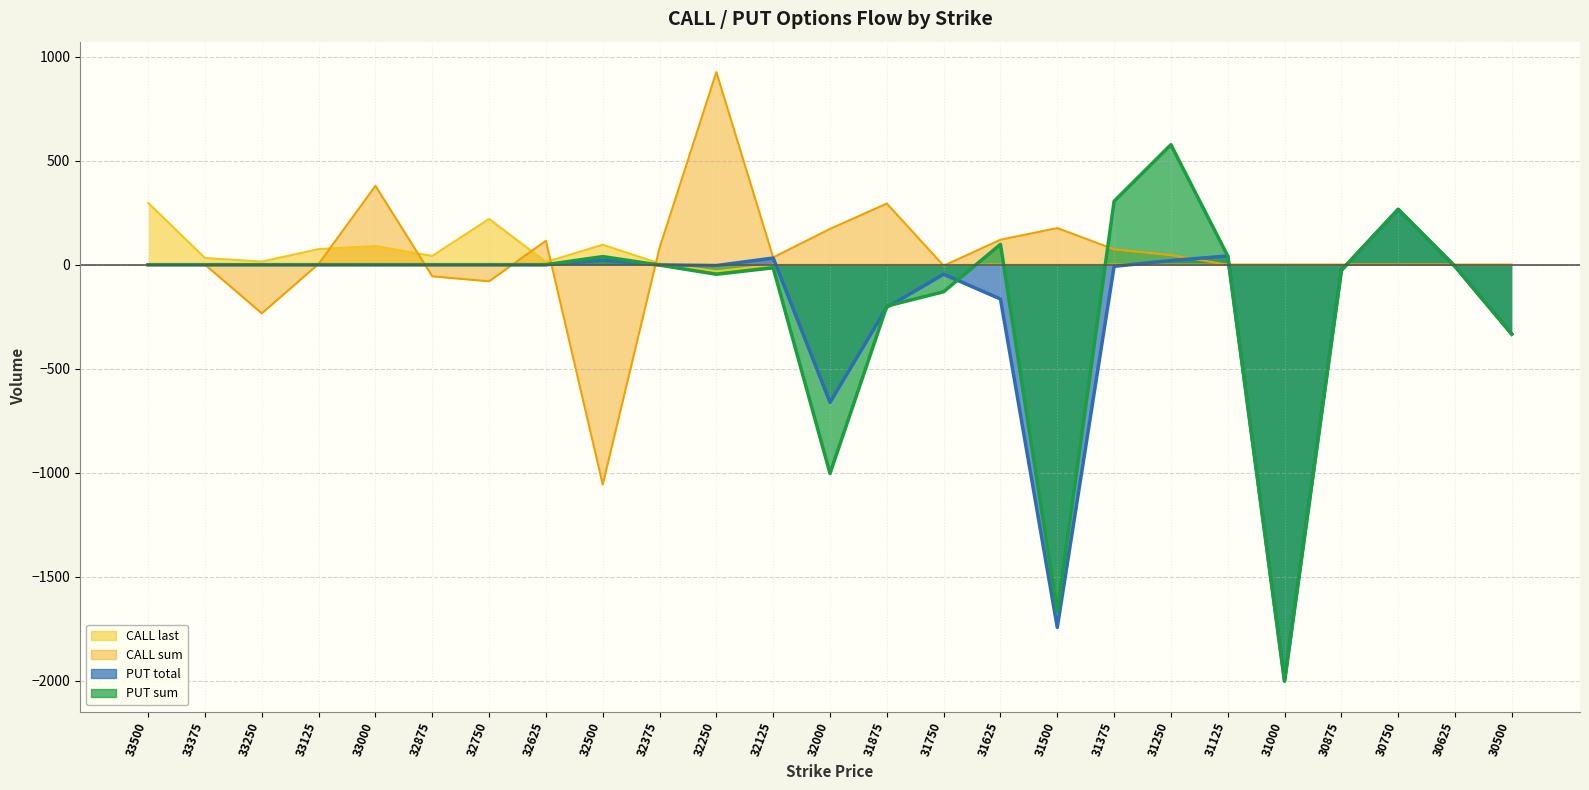

Which series changed the most between 32250 and 32000?

PUT sum